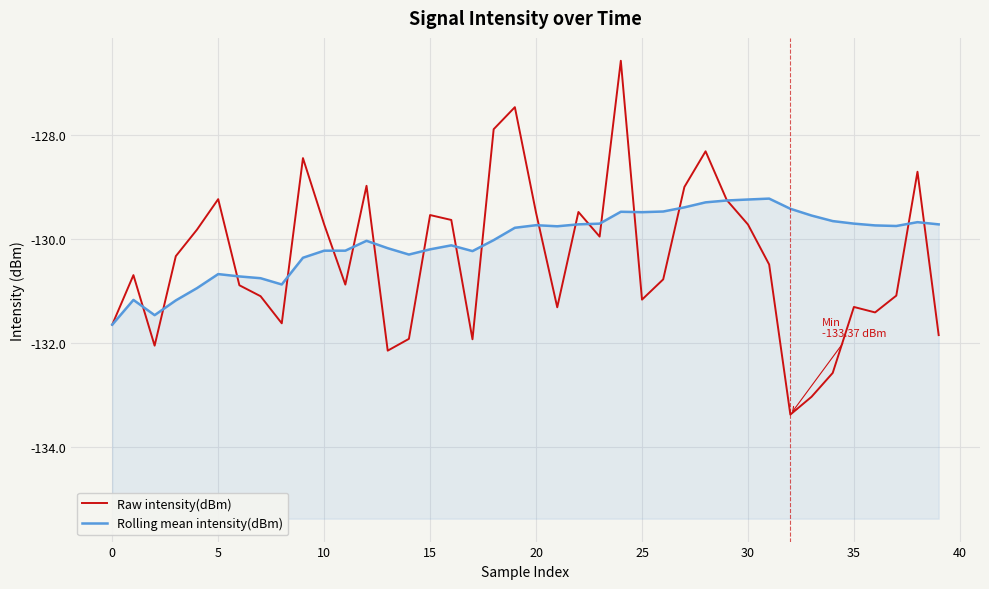

What is the label of the 15th point from the left?

14